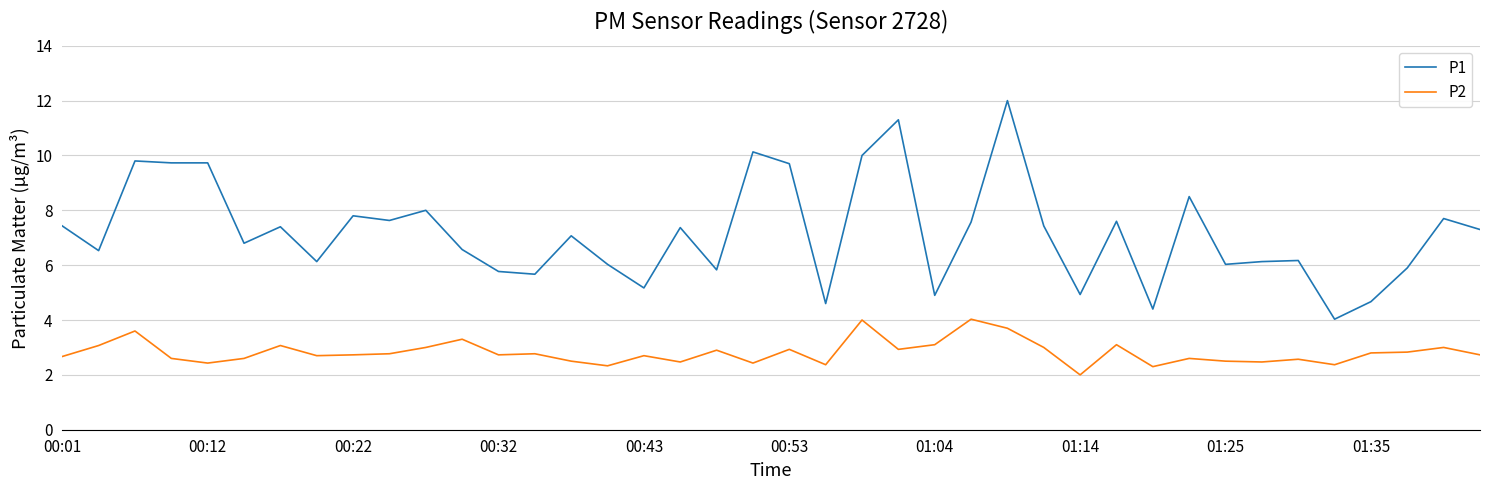

List the series in order of their overall mean, lowest first.

P2, P1